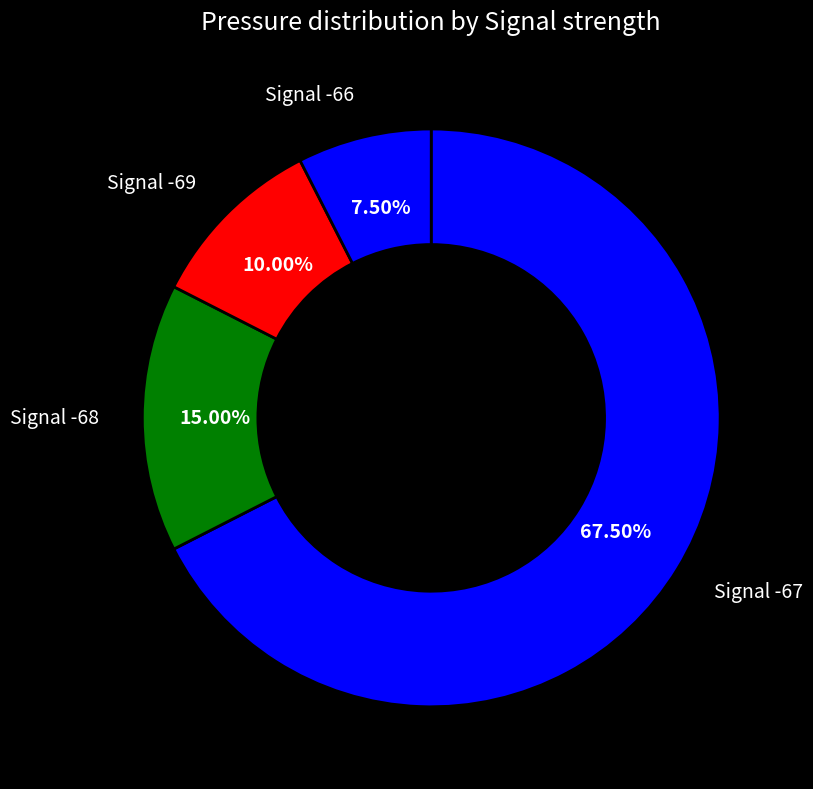

Count the number of slices in the pie.

4